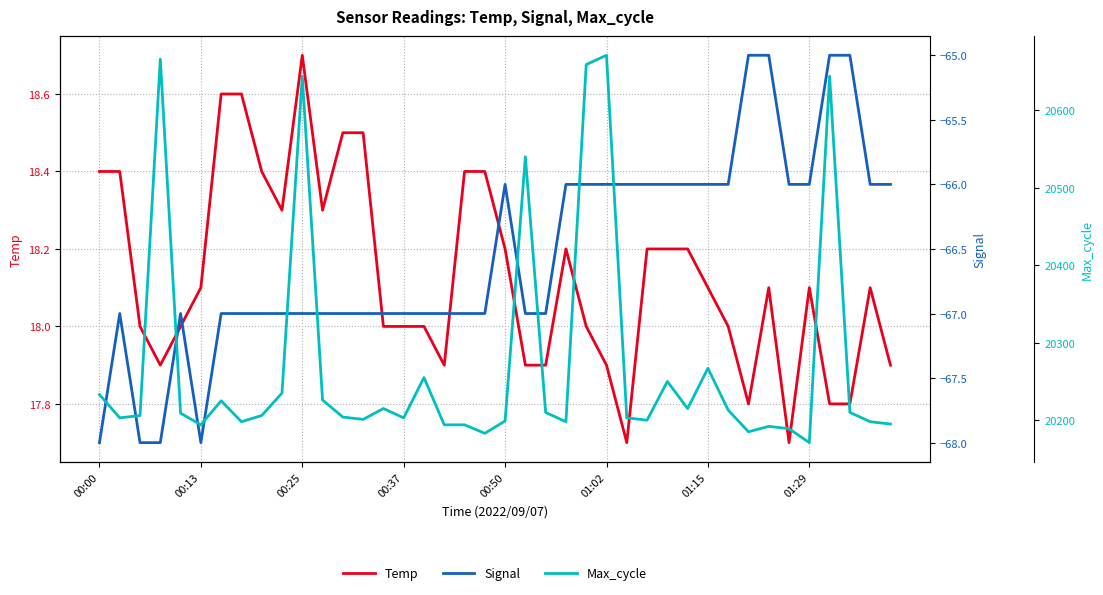

What is the maximum value for Max_cycle?

20671.0